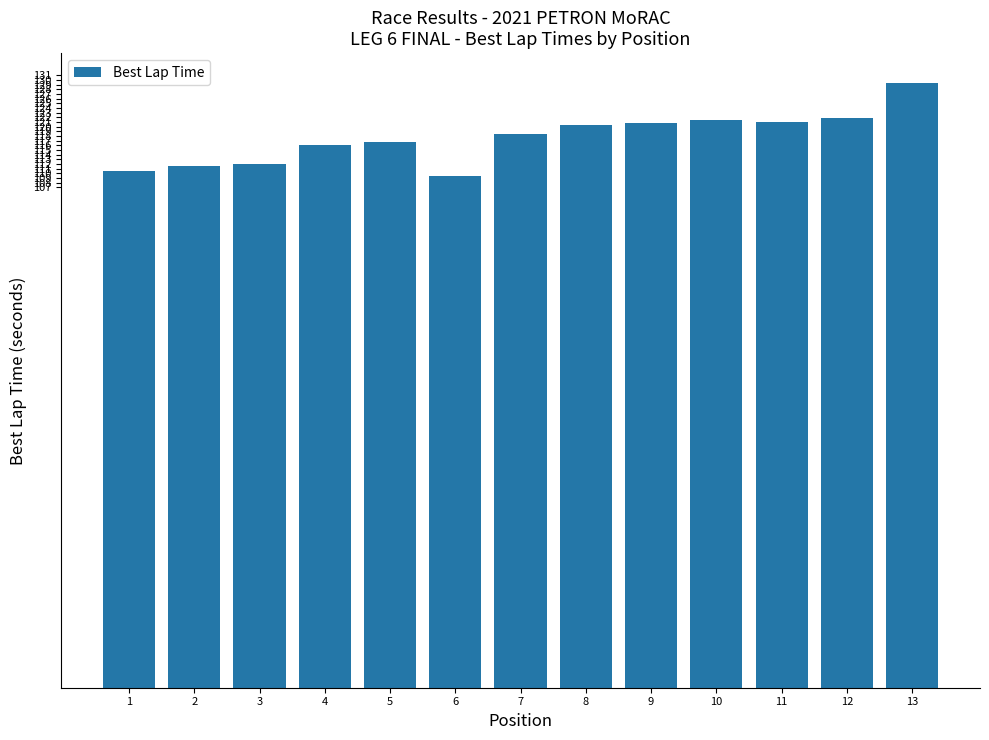

What is the value of the 7th bar from the left?

118.4